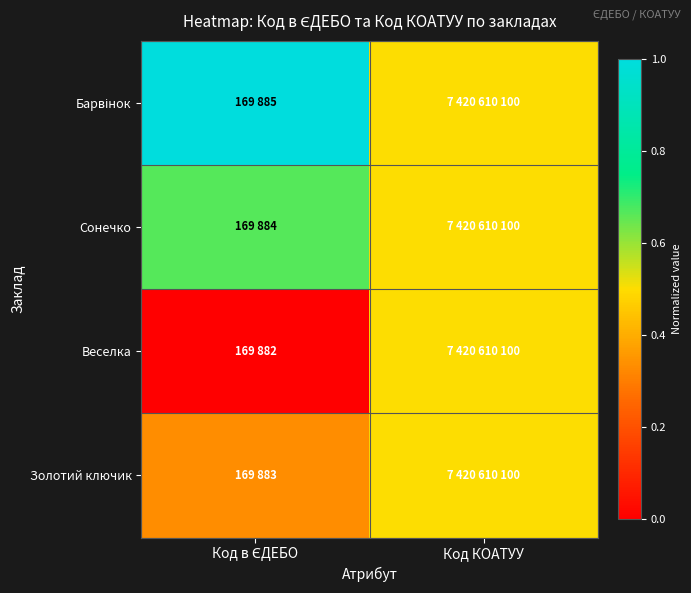

Between Код в ЄДЕБО and Код КОАТУУ, which is larger?

Код в ЄДЕБО